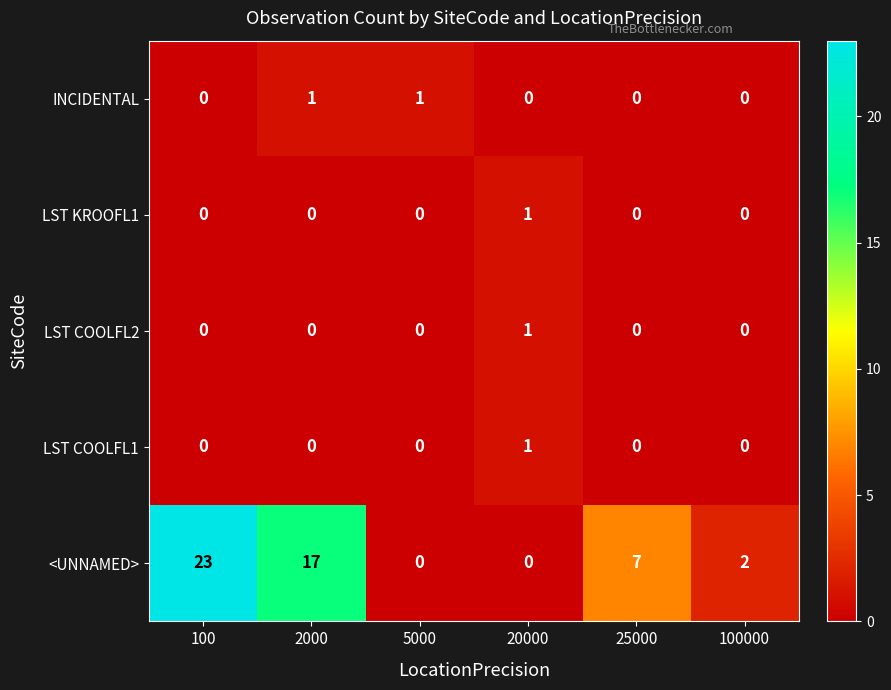

What is the difference between the highest and lowest values at 100?

23